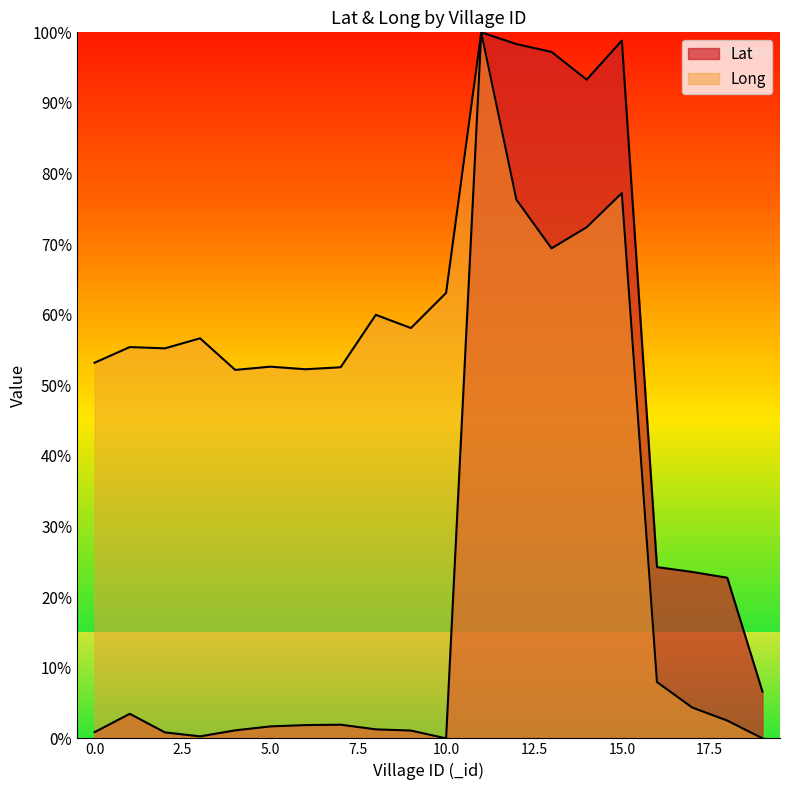

What are all the series names shown in the legend?

Lat, Long